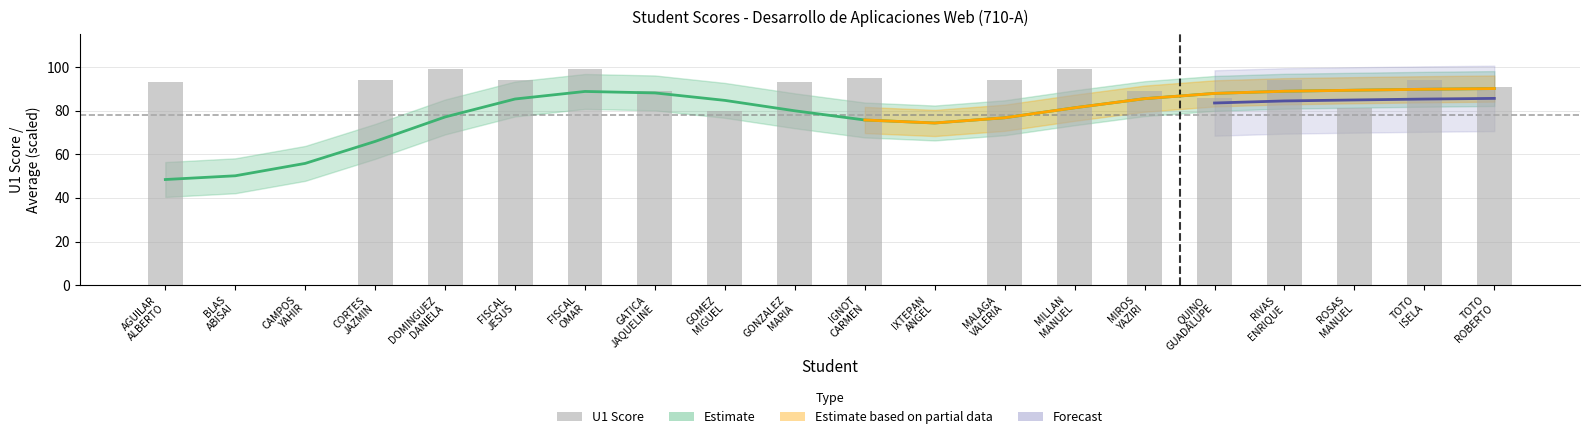

Reading right to left, list all the values displayed in this chart.

TOTO
ROBERTO=91	TOTO
ISELA=94	ROSAS
MANUEL=81	RIVAS
ENRIQUE=94	QUINO
GUADALUPE=86	MIROS
YAZIRI=89	MILLAN
MANUEL=99	MALAGA
VALERIA=94	IXTEPAN
ANGEL=0	IGNOT
CARMEN=95	GONZALEZ
MARIA=93	GOMEZ
MIGUEL=80	GATICA
JAQUELINE=89	FISCAL
OMAR=99	FISCAL
JESUS=94	DOMINGUEZ
DANIELA=99	CORTES
JAZMIN=94	CAMPOS
YAHIR=0	BLAS
ABISAI=0	AGUILAR
ALBERTO=93